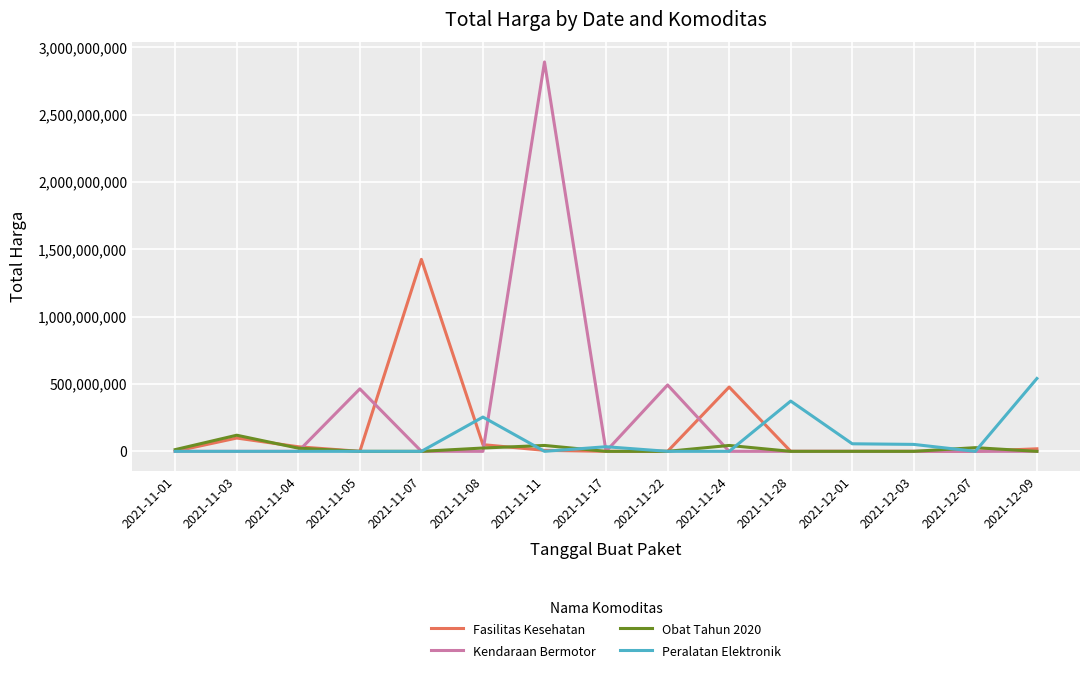

At which category does the chart reach its peak across all series?

2021-11-11